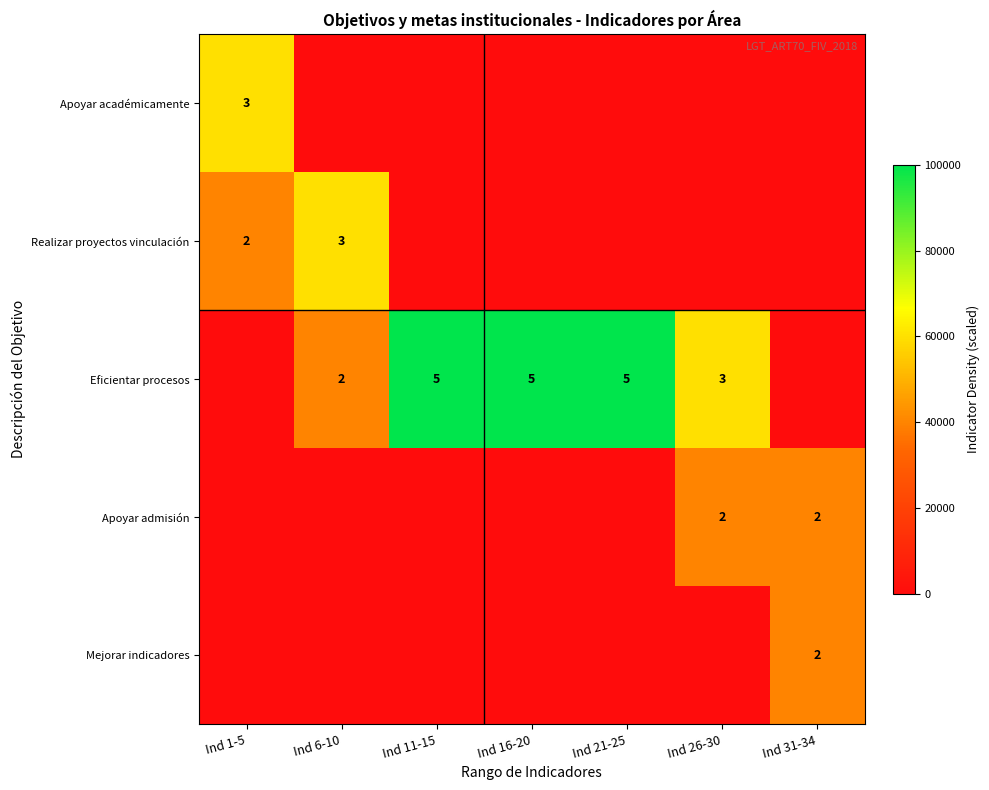

The Eficientar procesos series shows 2 at Ind 6-10. True or false?

True